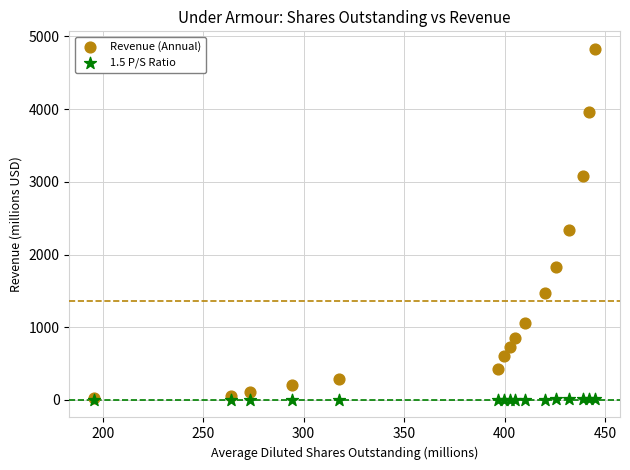

Which series has the widest spread of Y values?

Revenue (Annual)